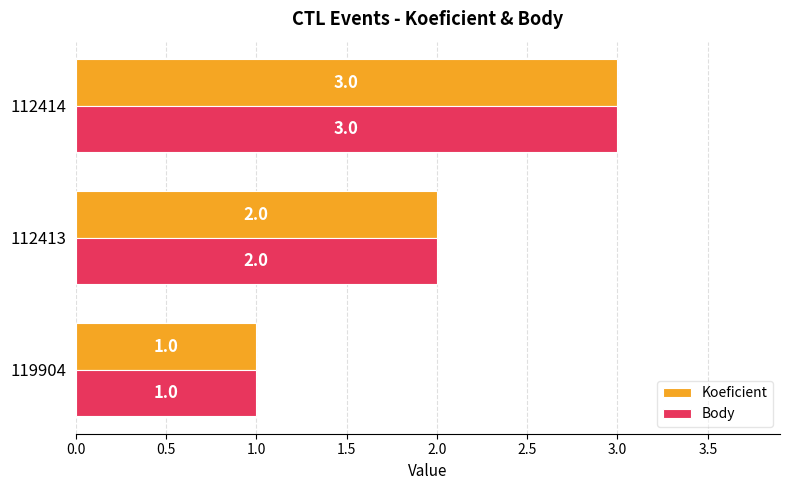

At which label is Koeficient closest to 2?

112413